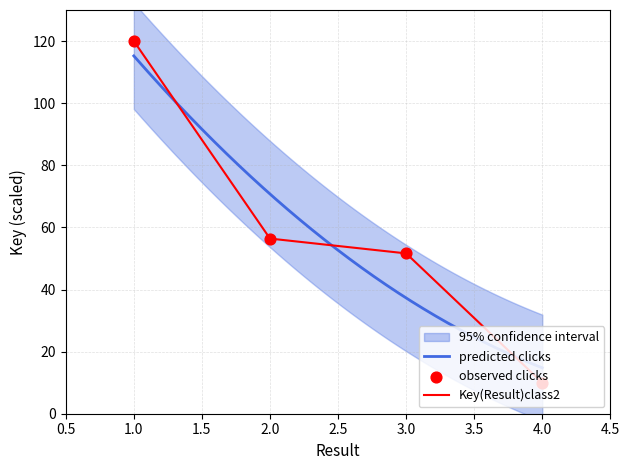

What is the change in value from 1 to 4?

-110.0